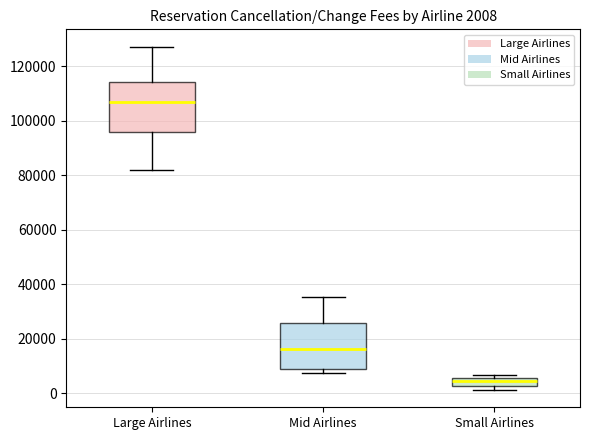

Which box has the highest median line?

Large Airlines